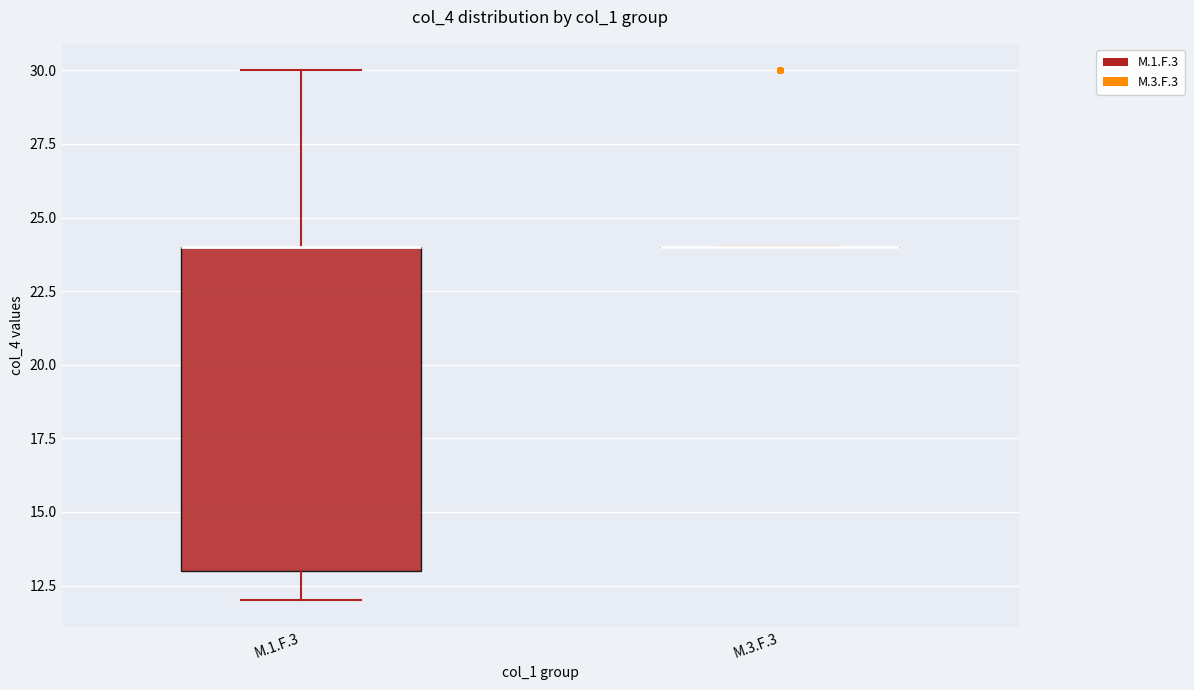

Reading left to right, transcribe this box plot: for each box, give where its median line is, the range the box spans, and where its two whiskers end, as read against the y-axis. The values are not printed on the chart, so give them approximately, as read against the axis.

M.1.F.3: median 24 (drawn on the box's upper edge), box 13 to 24, whiskers 12 to 30
M.3.F.3: box collapsed to a line at 24, whiskers 24 to 24